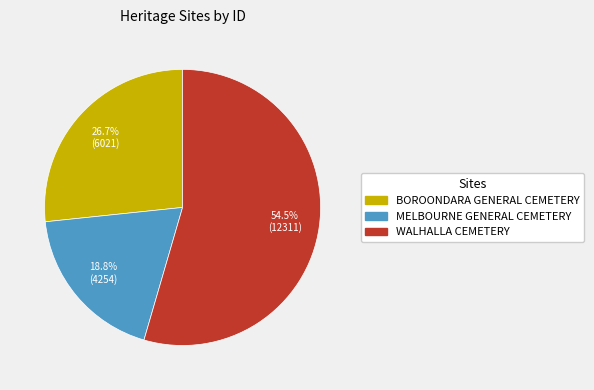

To the nearest percent, what portion does BOROONDARA GENERAL CEMETERY represent?

27%